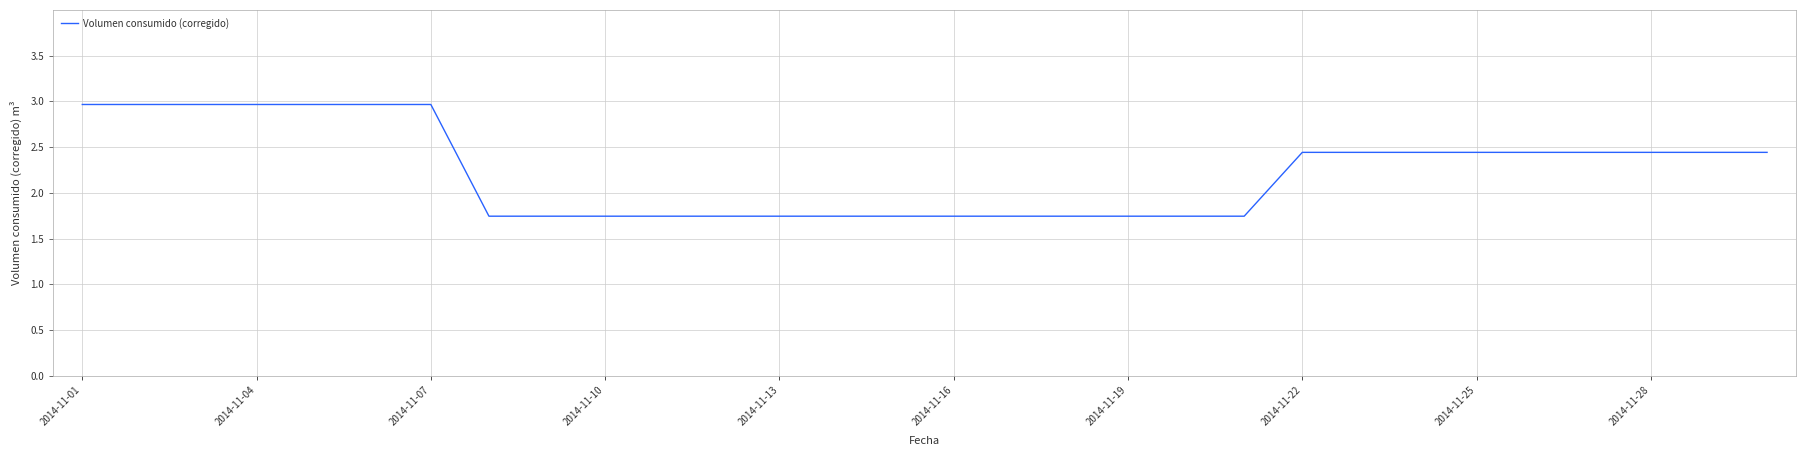

What is the maximum value shown in the chart?

3.0